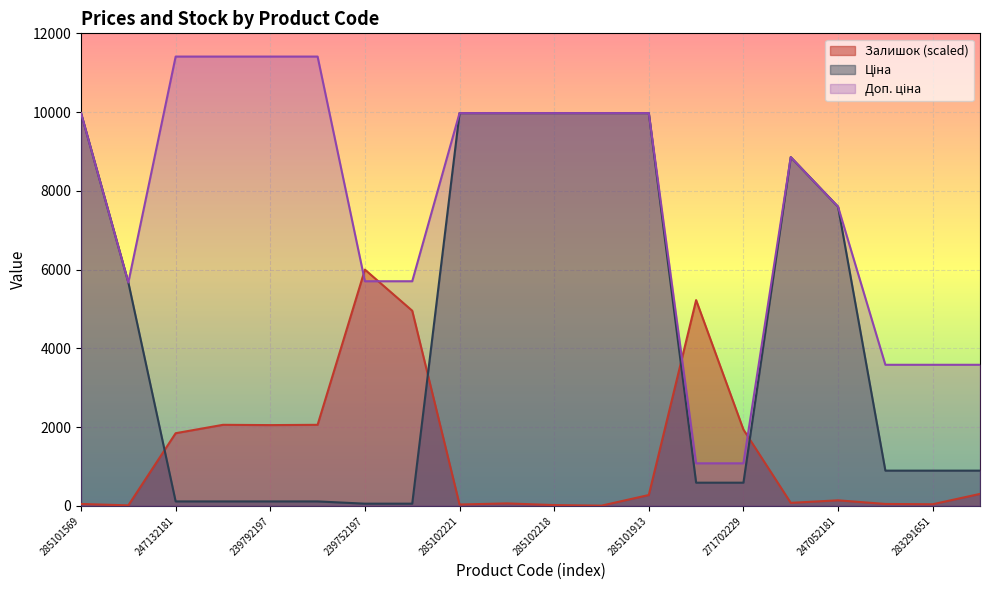

How many values in the Ціна series exceed 895?

12